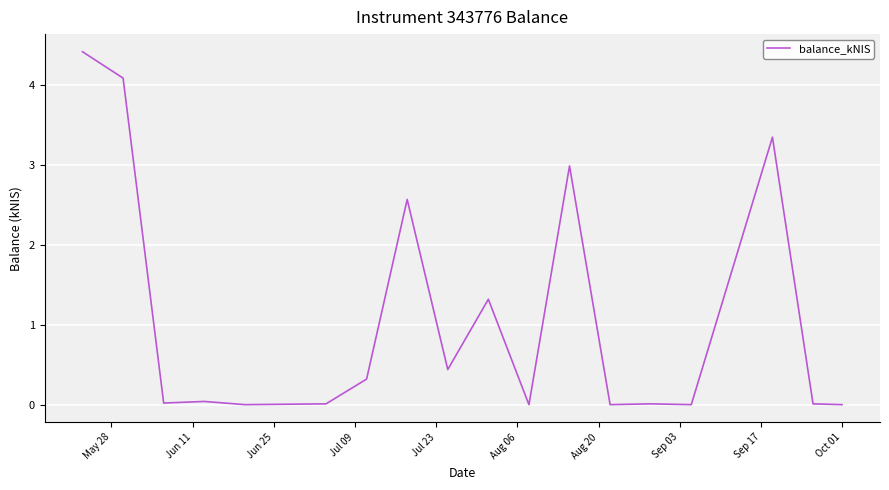

What is the maximum value shown in the chart?

4.4